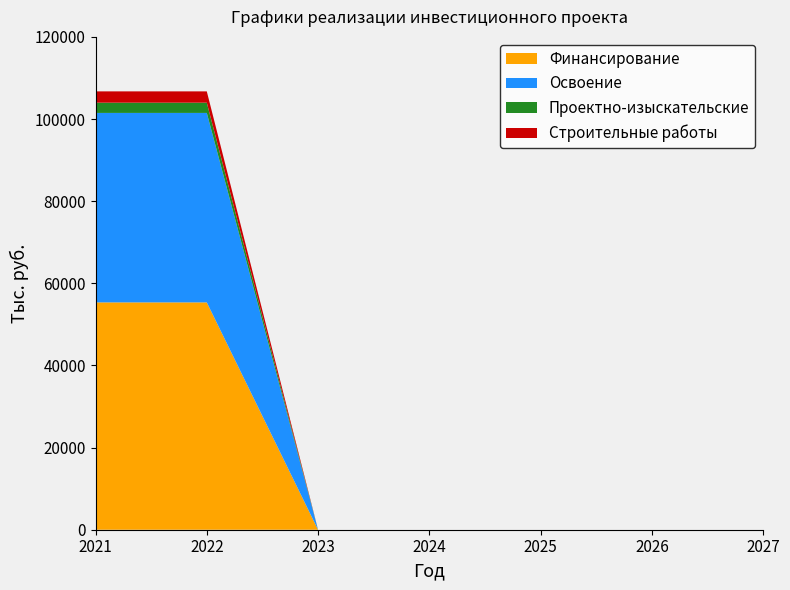

What is the maximum value for Финансирование?

55357.1